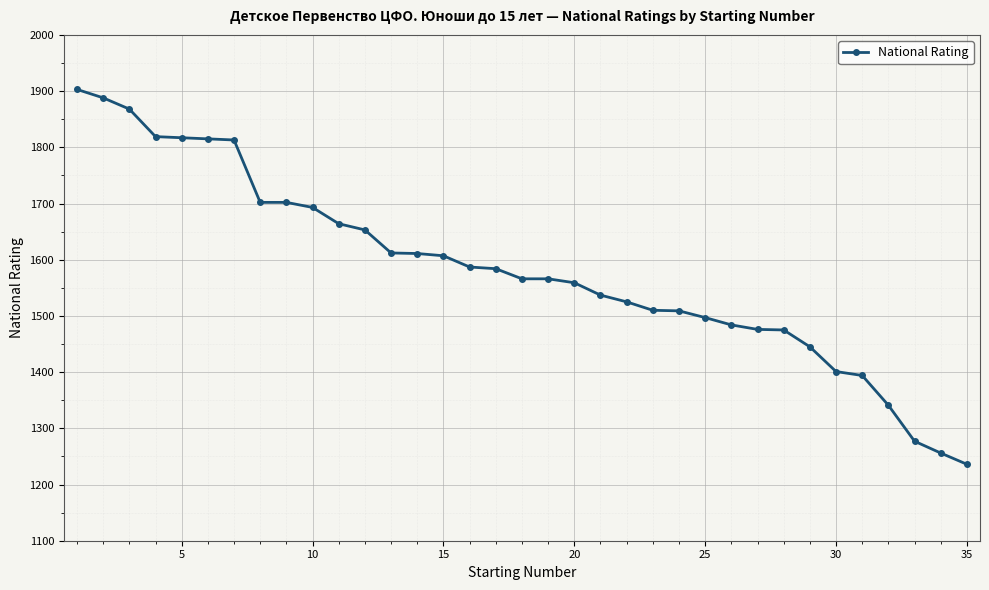

What is the value of the 24th point from the left?

1509